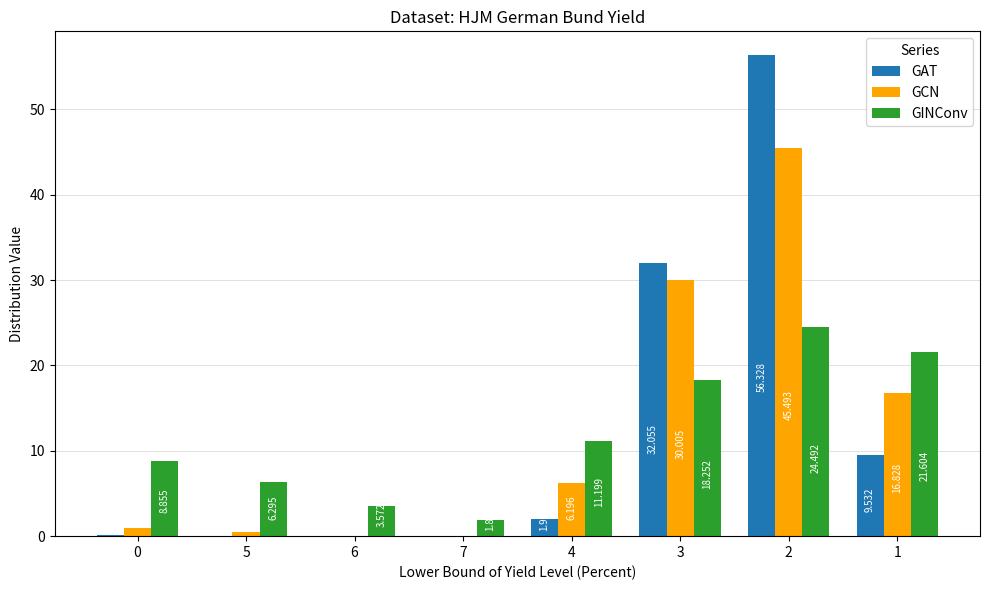

Is the value of GINConv at 6 greater than the value of GCN at 1?

No